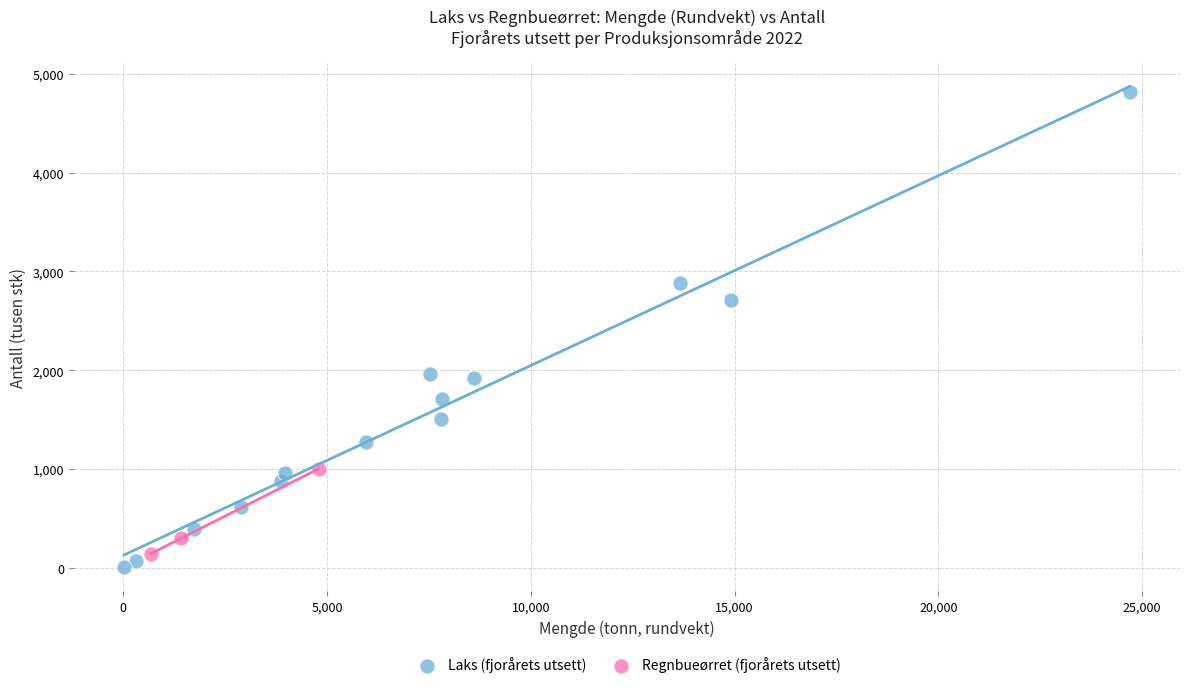

Which series has the widest spread of Y values?

Laks (fjorårets utsett)